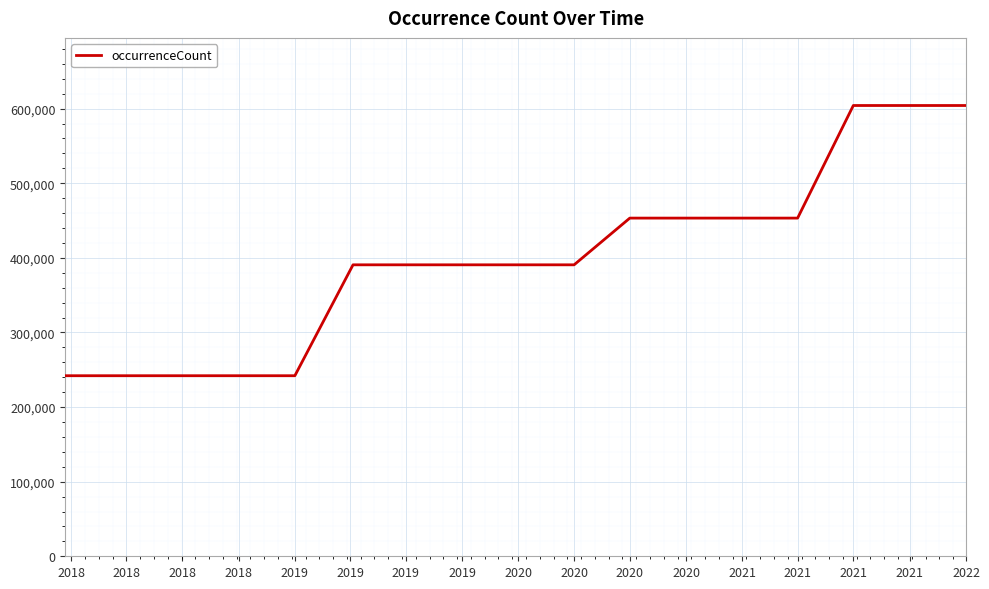

What is the minimum value shown in the chart?

242008